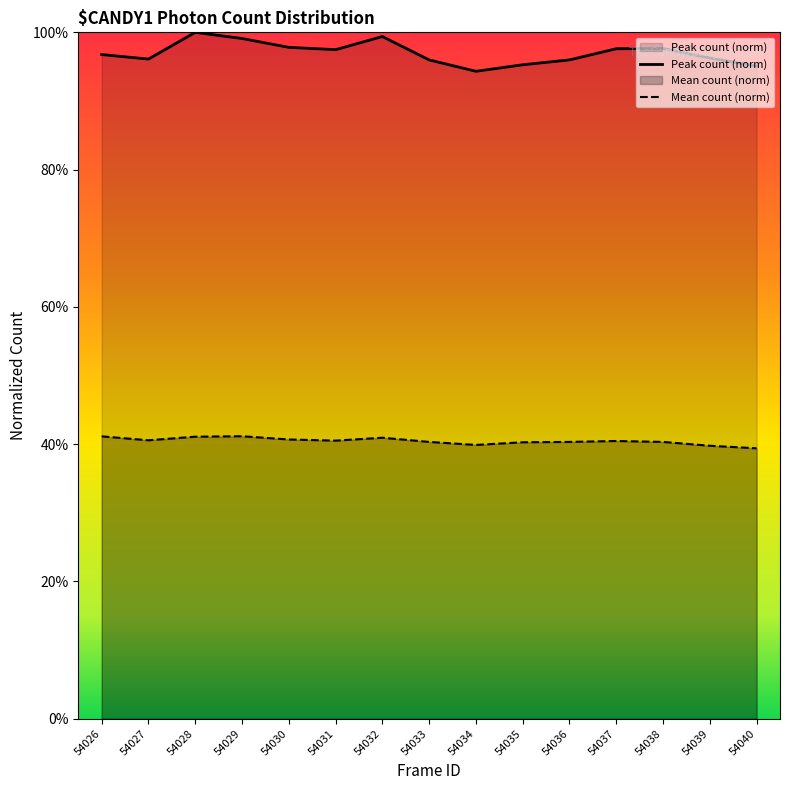

Between 54031 and 54040, which is larger?

54031